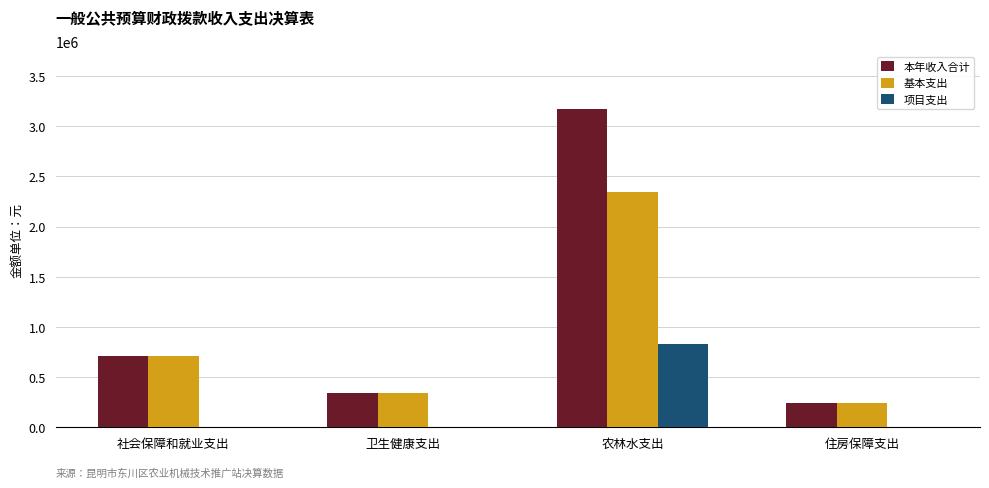

Reading right to left, transcribe all the data shown in this chart.

本年收入合计: 242676.0	3176799.7	337815.6	711677.5
基本支出: 242676.0	2345009.7	337815.6	711677.5
项目支出: 0.0	831790.0	0.0	0.0